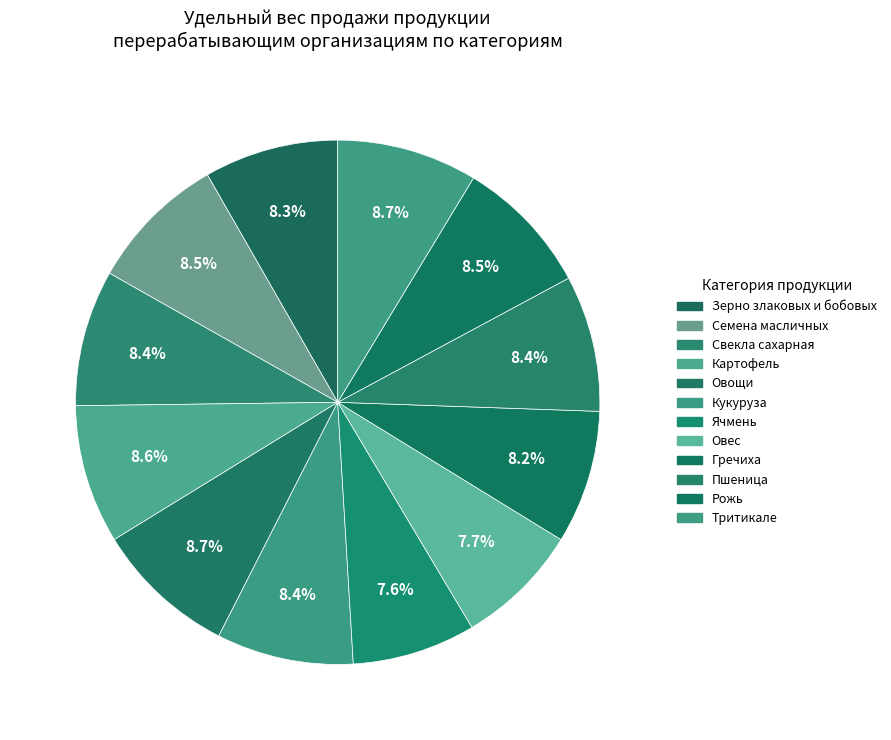

What is the ratio of the value at Тритикале to the value at Гречиха?

1.1